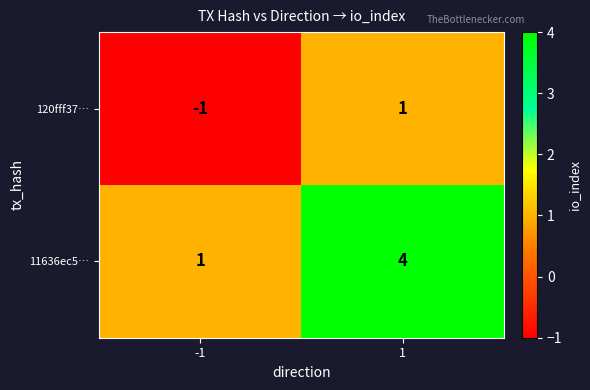

Rank the categories by 120fff37… value from highest to lowest.

1, -1